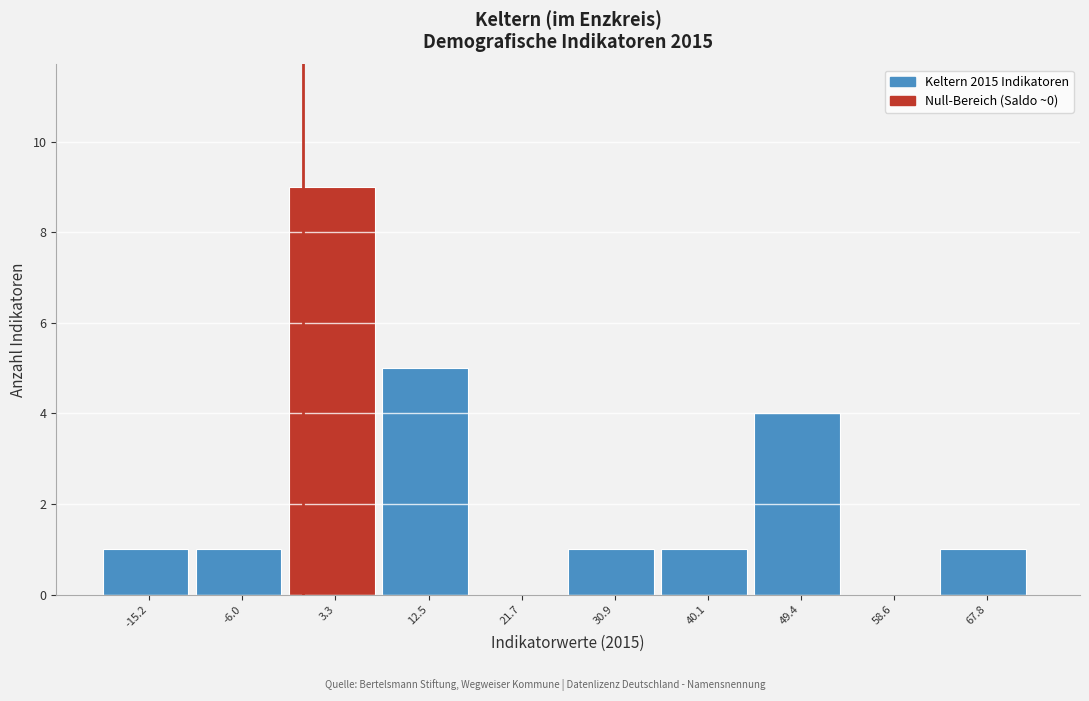

How tall is the bar that spans -1 to 8 on the x-axis? Neither the bar edges nor the heights are printed on the chart, so give them approximately, as read against the axes.

9